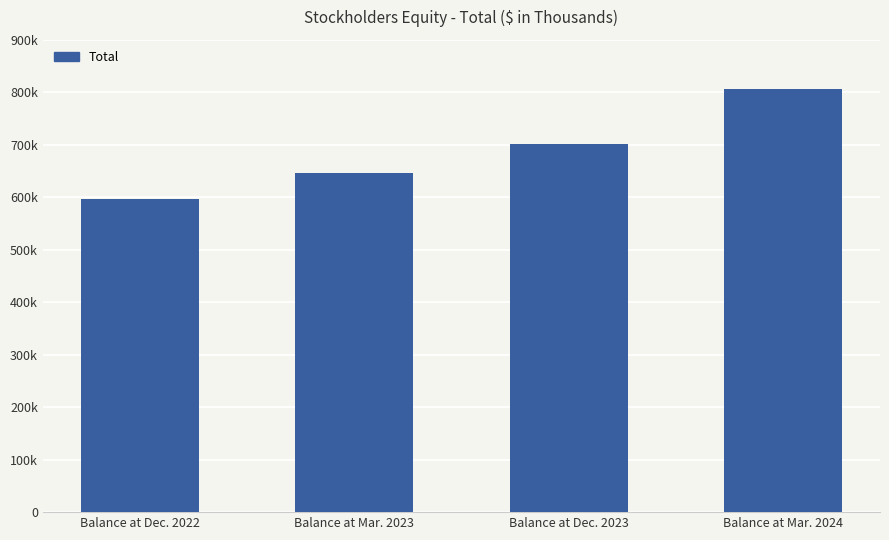

Which label corresponds to the largest value in the chart?

Balance at Mar. 2024